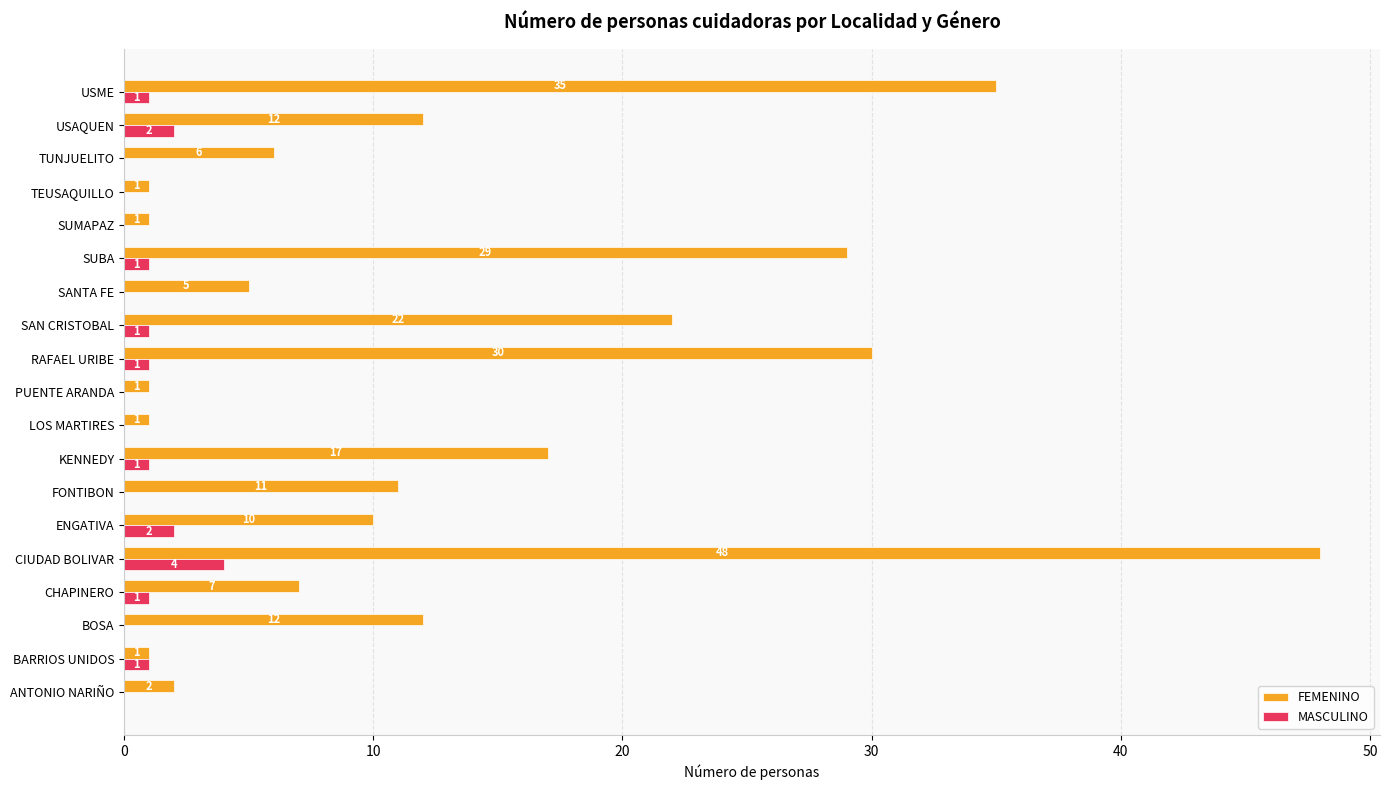

At which category is the sum across all series the highest?

CIUDAD BOLIVAR